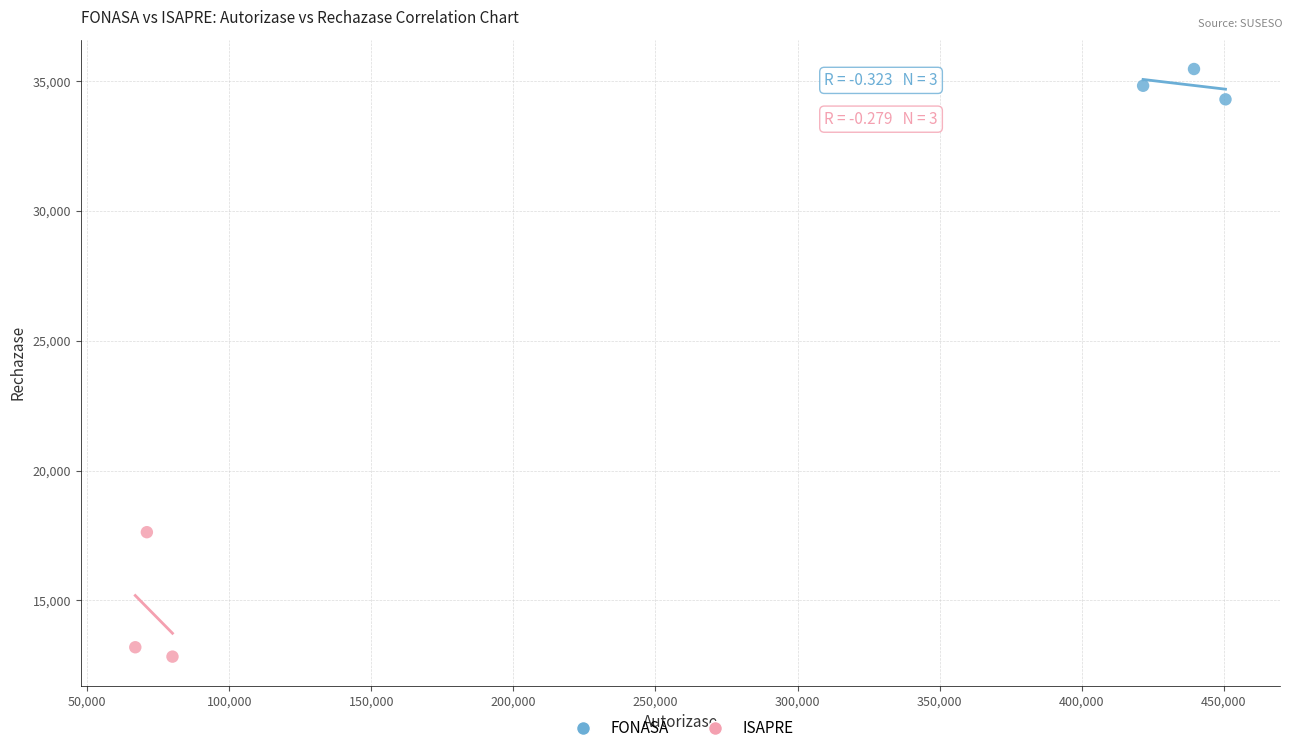

Which series has the widest spread of Y values?

ISAPRE